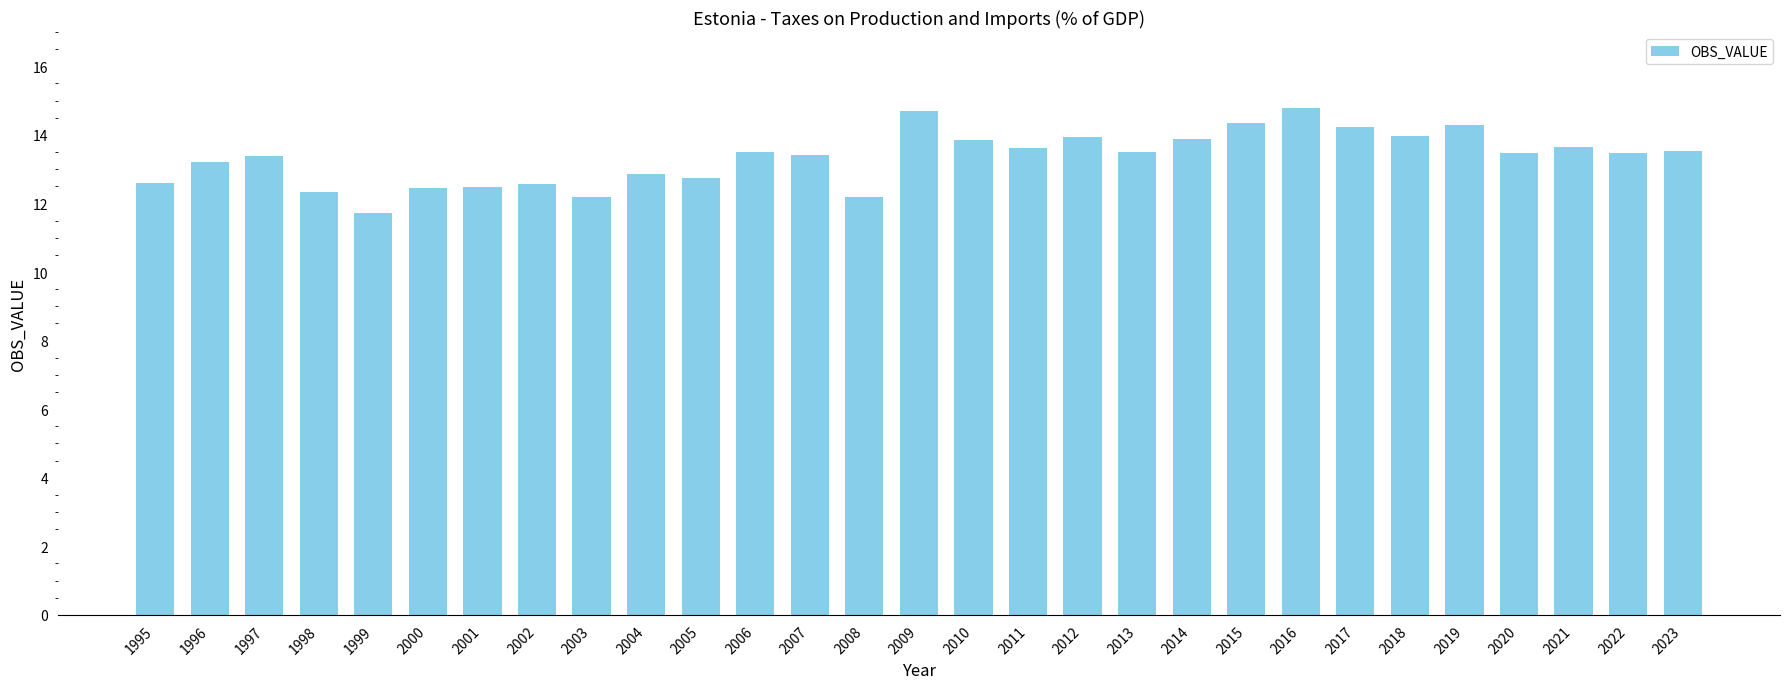

Which category has the lowest value across all series?

1999